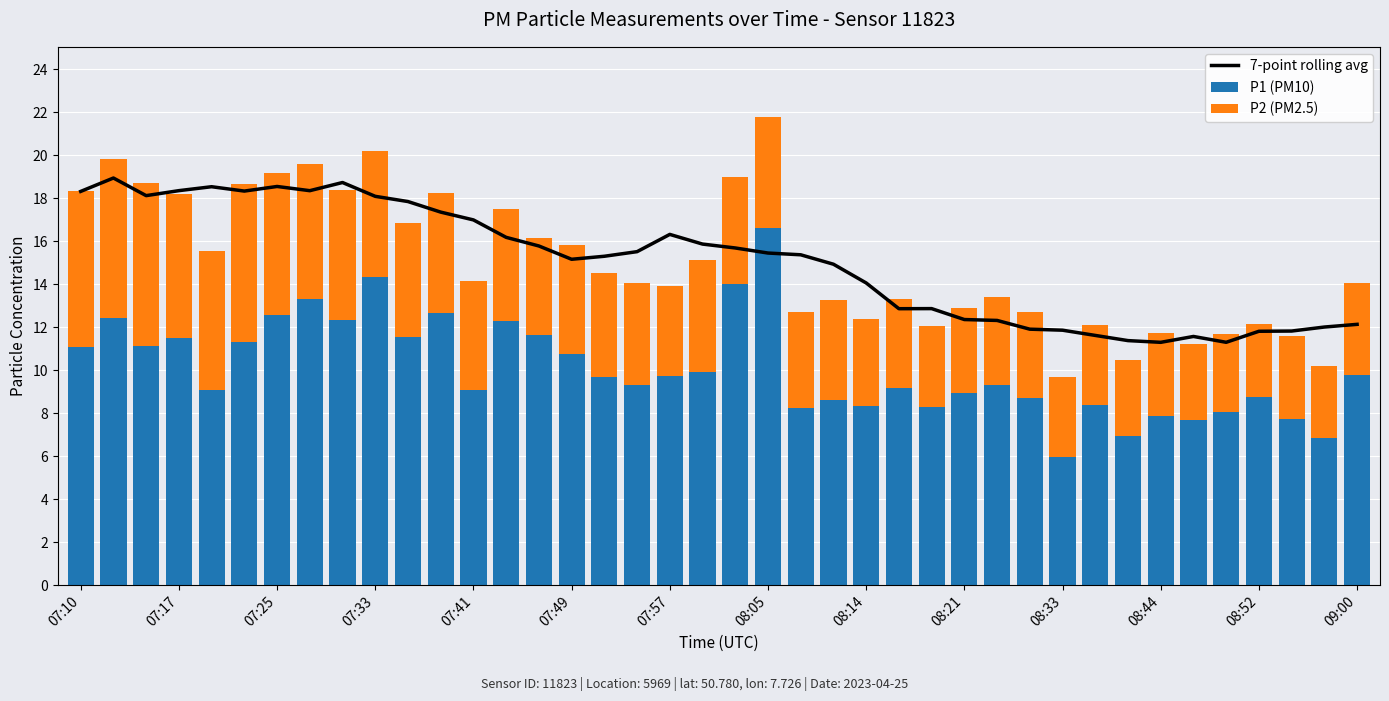

What is the highest value of the P1 (PM10) series?

16.6